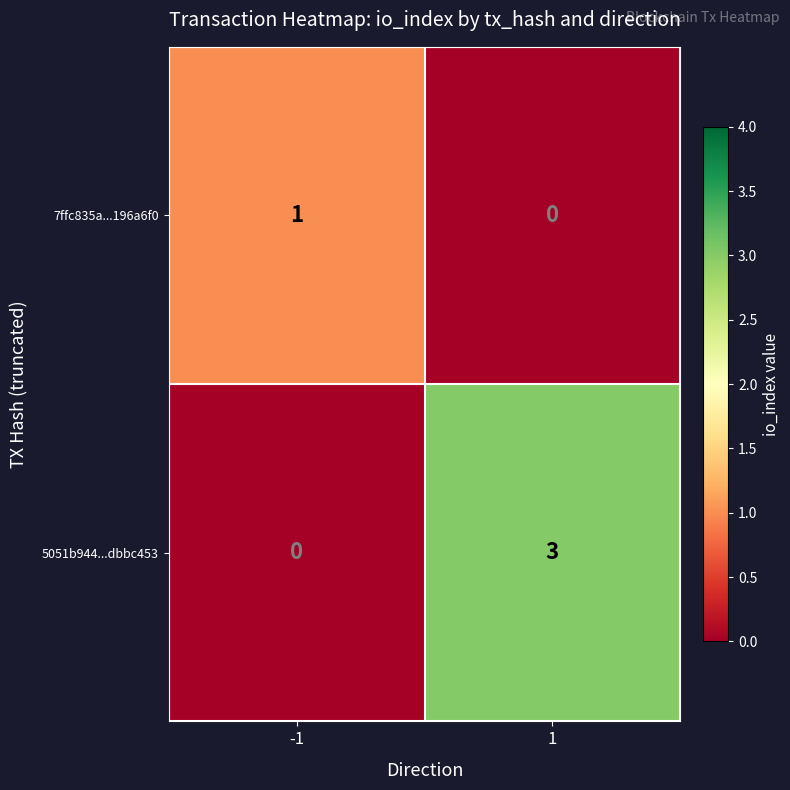

Rank the series by their average value, from lowest to highest.

7ffc835a...196a6f0, 5051b944...dbbc453